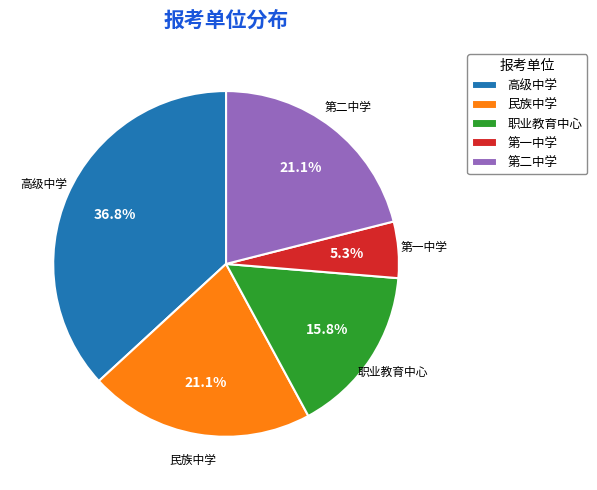

How many segments does this pie chart have?

5